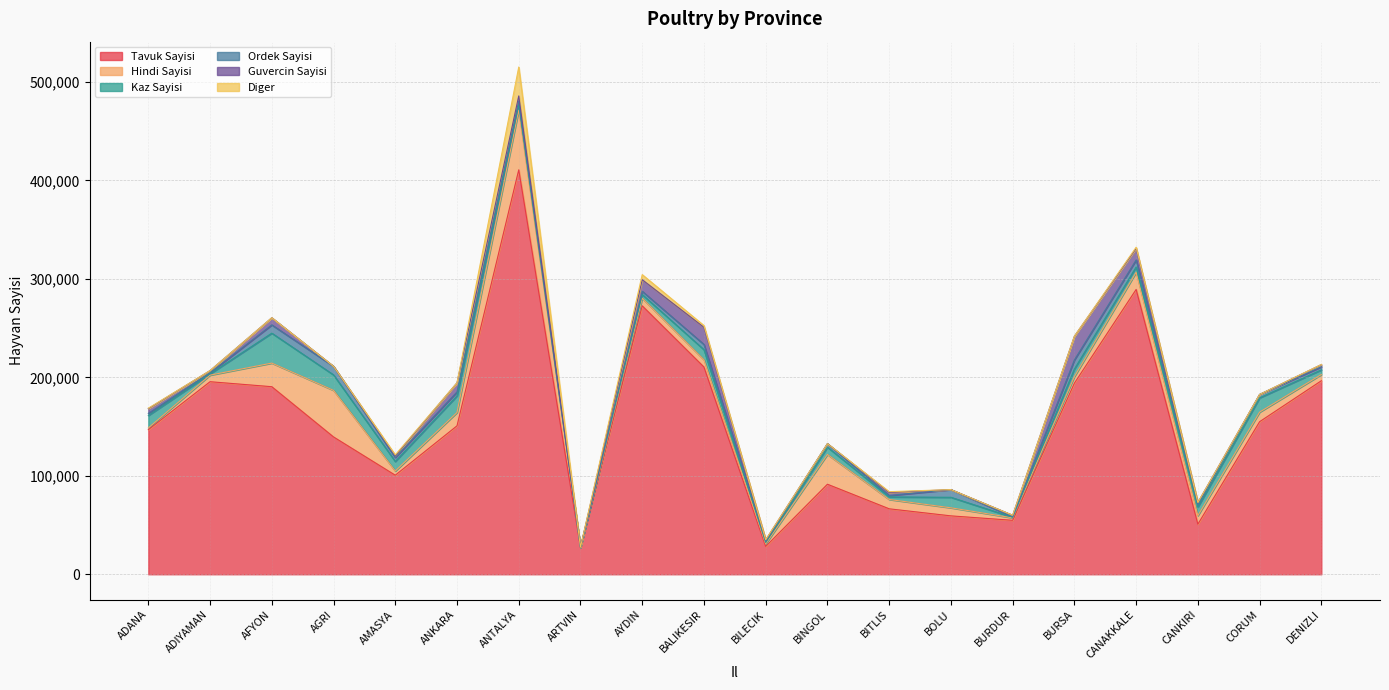

Where is the first local minimum for Guvercin Sayisi?

ADIYAMAN